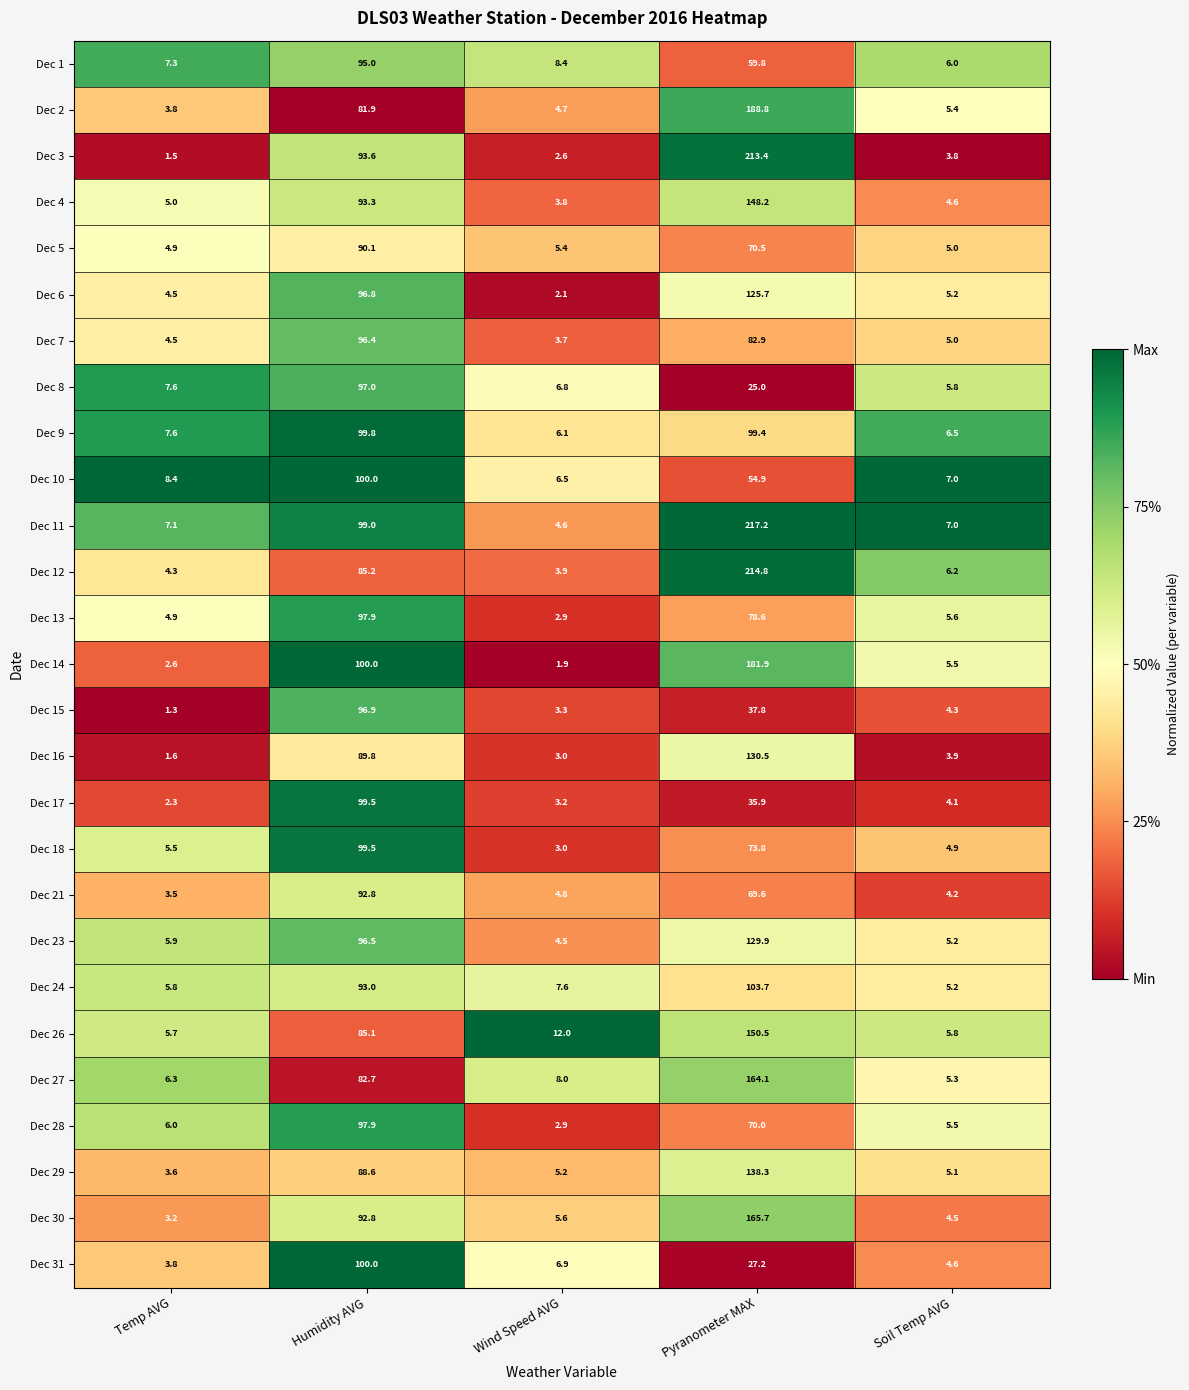

Which category has the lowest value in the Dec 23 series?

Wind Speed AVG